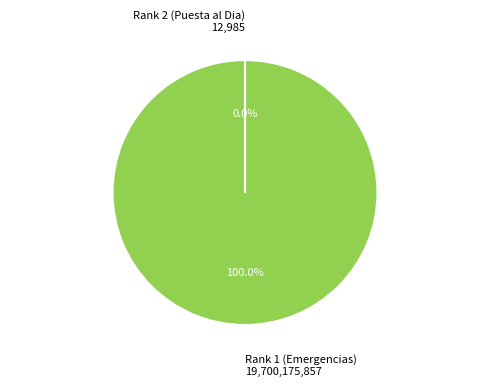

Is there a majority slice in this chart?

Yes